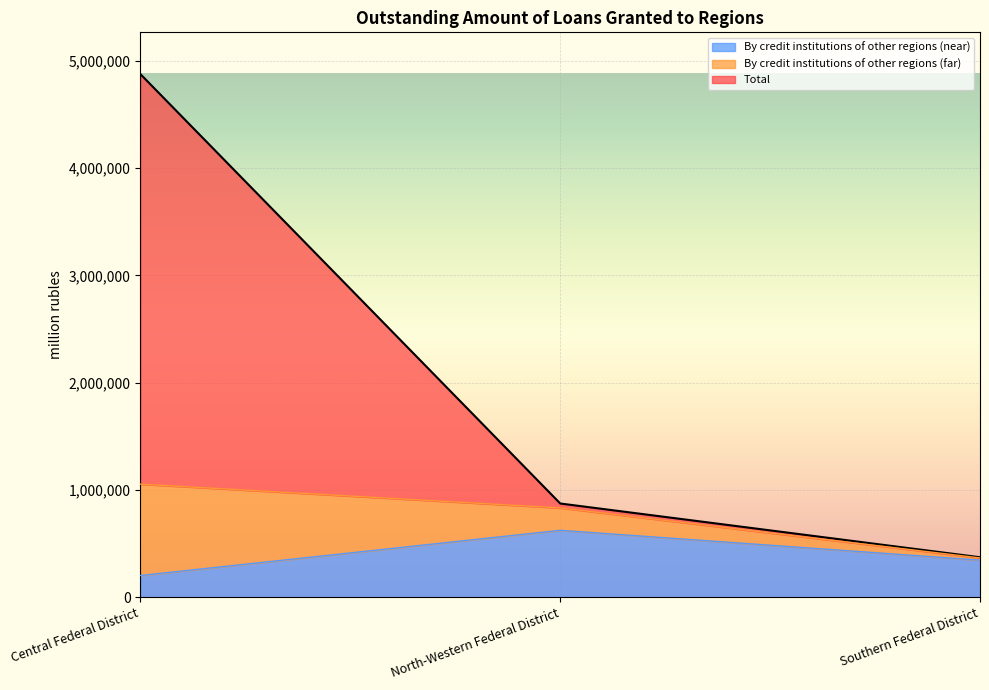

True or false: By credit institutions of other regions (col3) has more than 0 points higher than both neighbors.

True